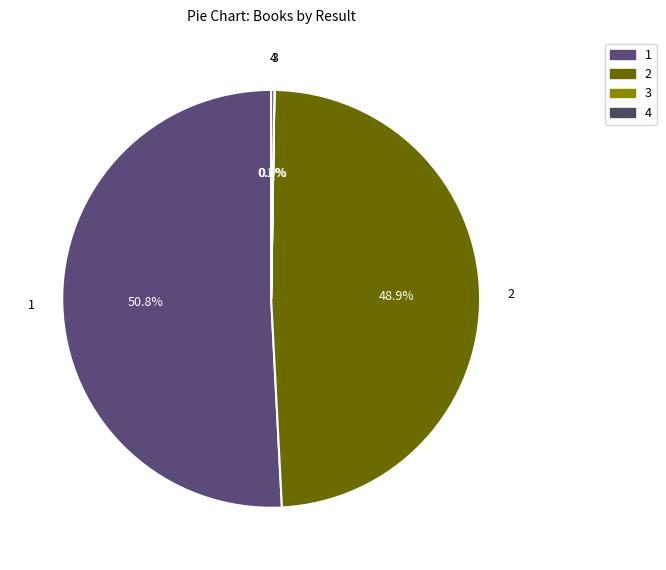

Which slice represents more than half of the pie?

1